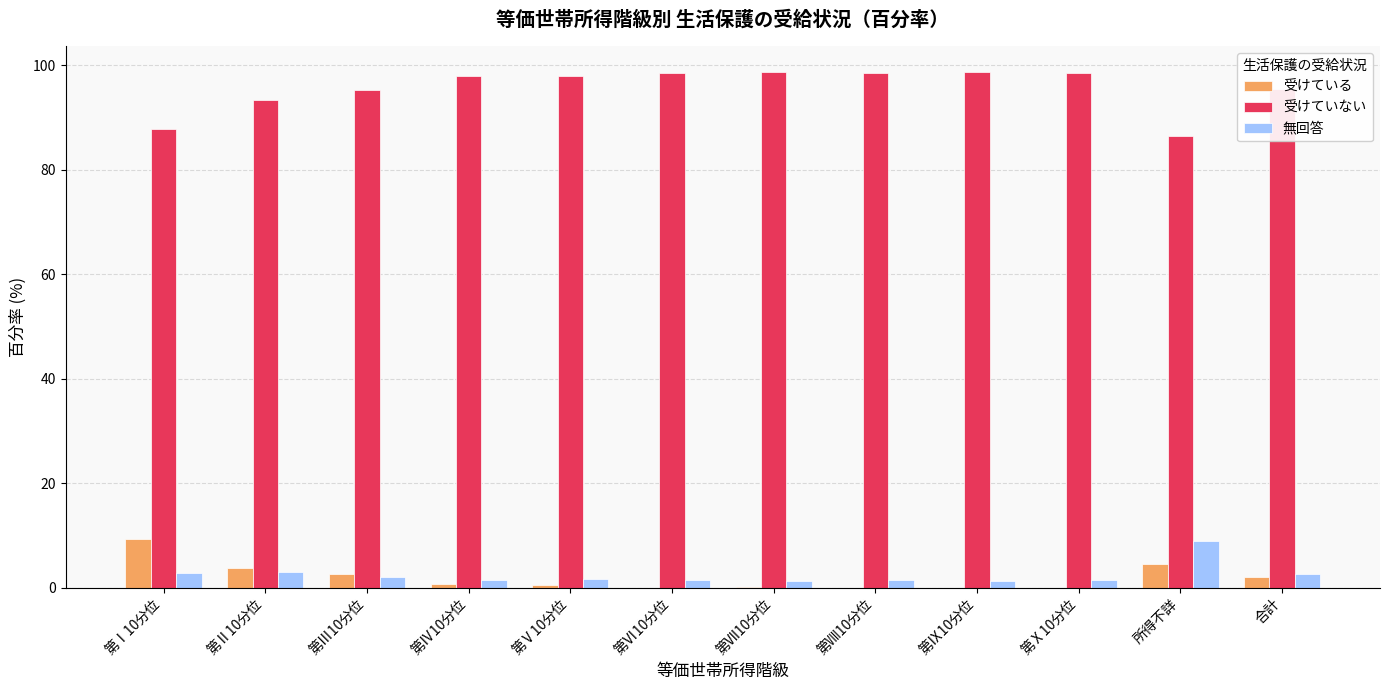

What is the sum of all 受けている values?

23.5